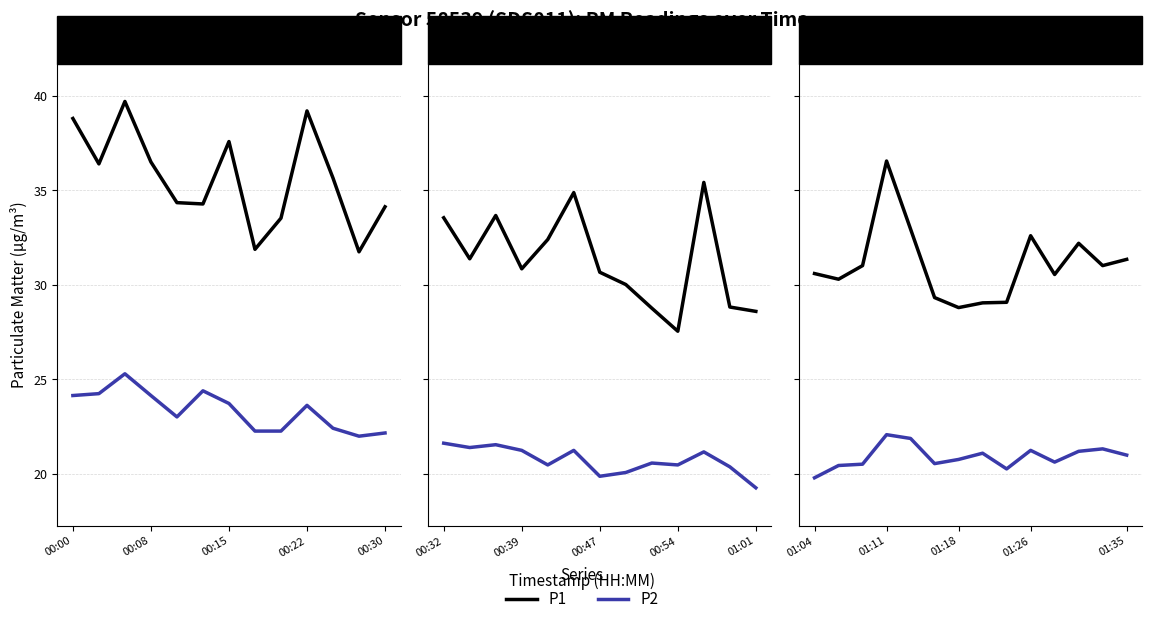

True or false: P2 and P1 intersect in this chart.

False